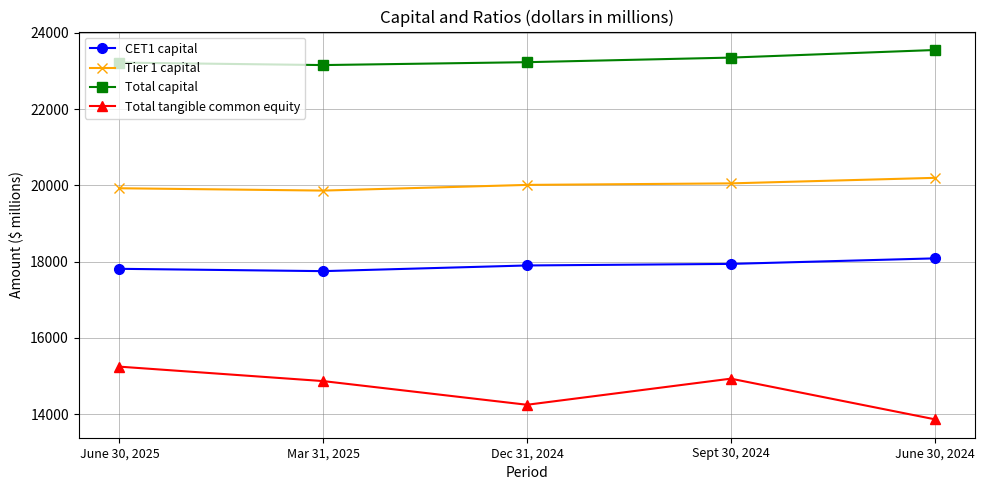

Which series changed the most between June 30, 2025 and June 30, 2024?

Total tangible common equity